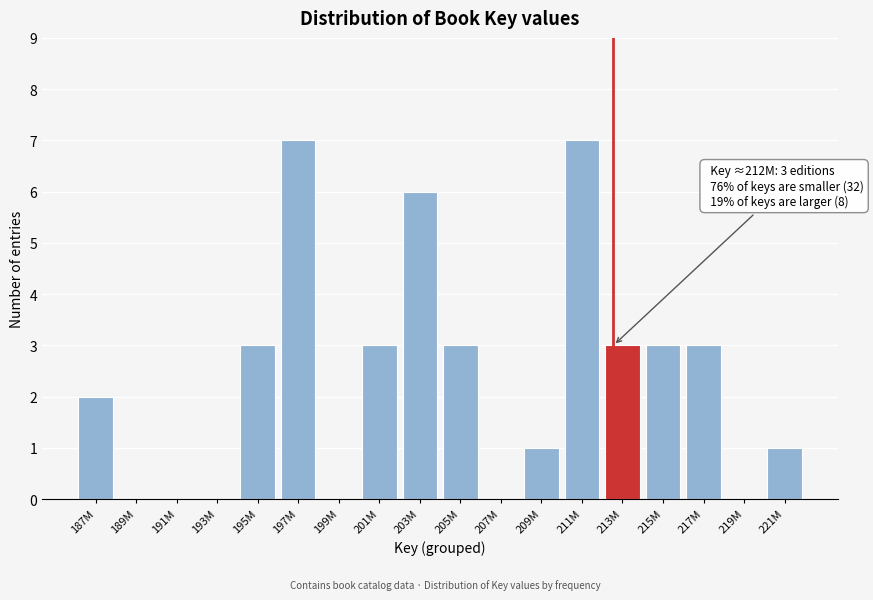

Reading left to right, transcribe all the data shown in this chart.

187M=2	189M=0	191M=0	193M=0	195M=3	197M=7	199M=0	201M=3	203M=6	205M=3	207M=0	209M=1	211M=7	213M=3	215M=3	217M=3	219M=0	221M=1